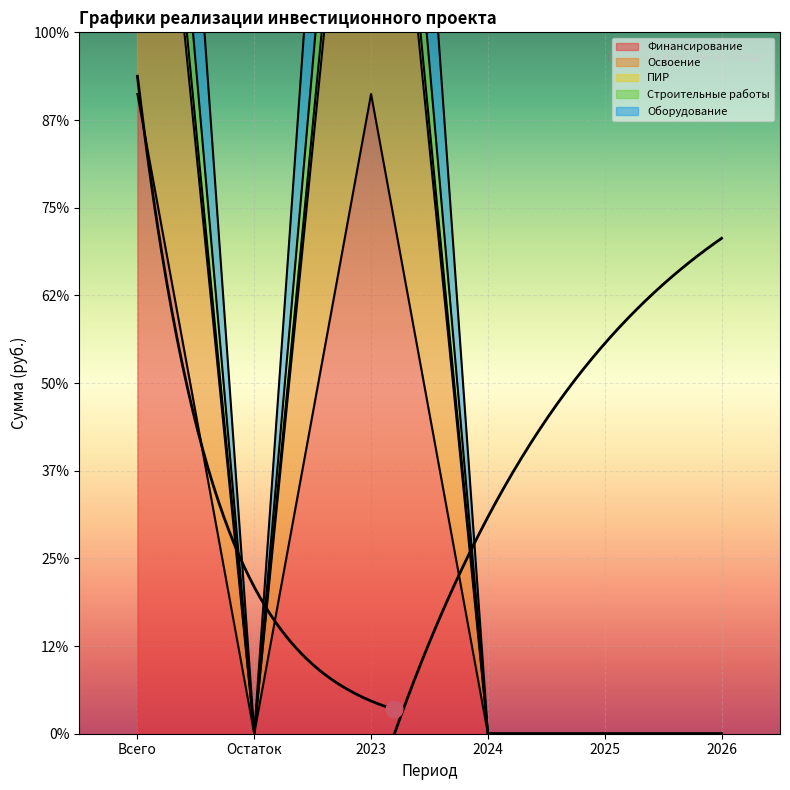

What position from the left is Всего?

1